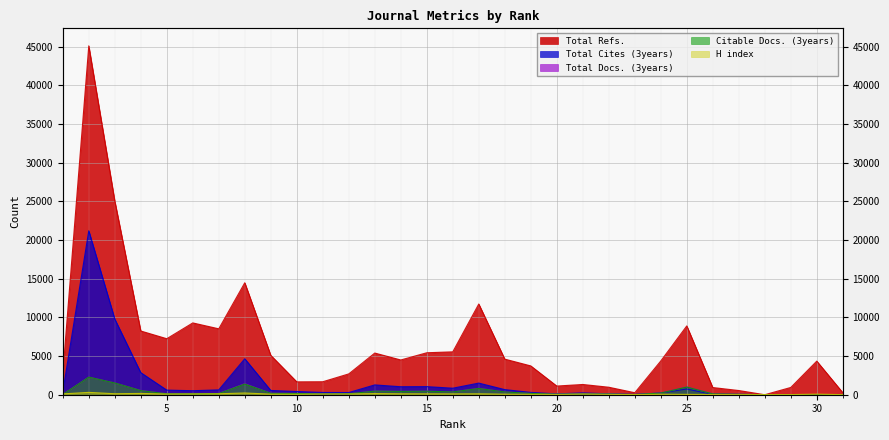

At which label is Citable Docs. (3years) closest to 1137?

25